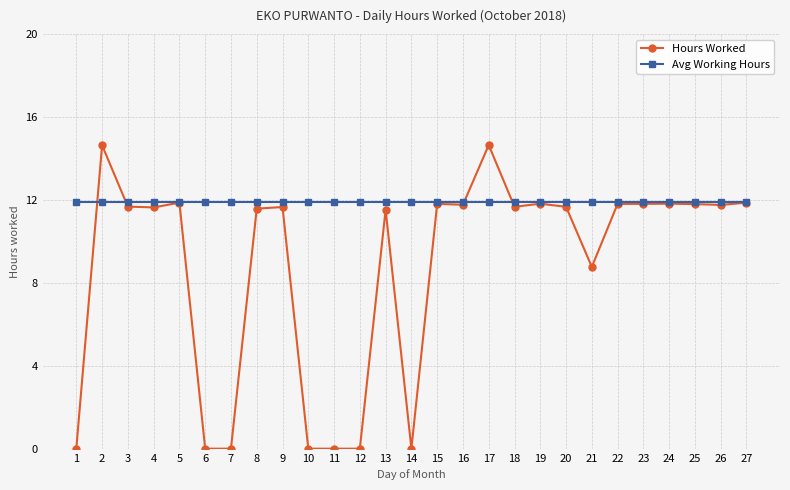

What is the difference between the highest and lowest values at 13?

0.4